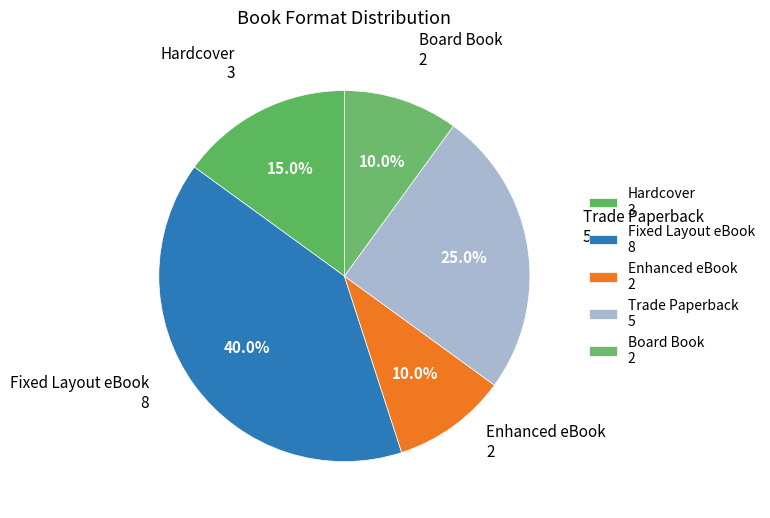

To the nearest percent, what is the average slice percentage?

20%